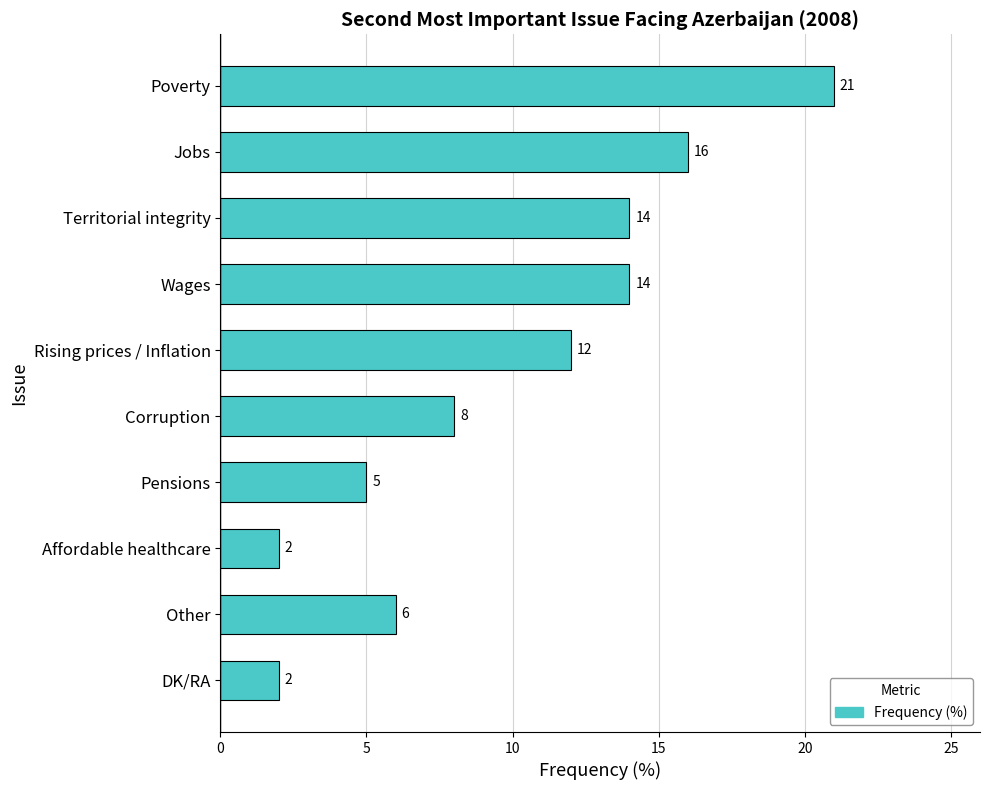

What is the difference between the second highest and second lowest values?

14